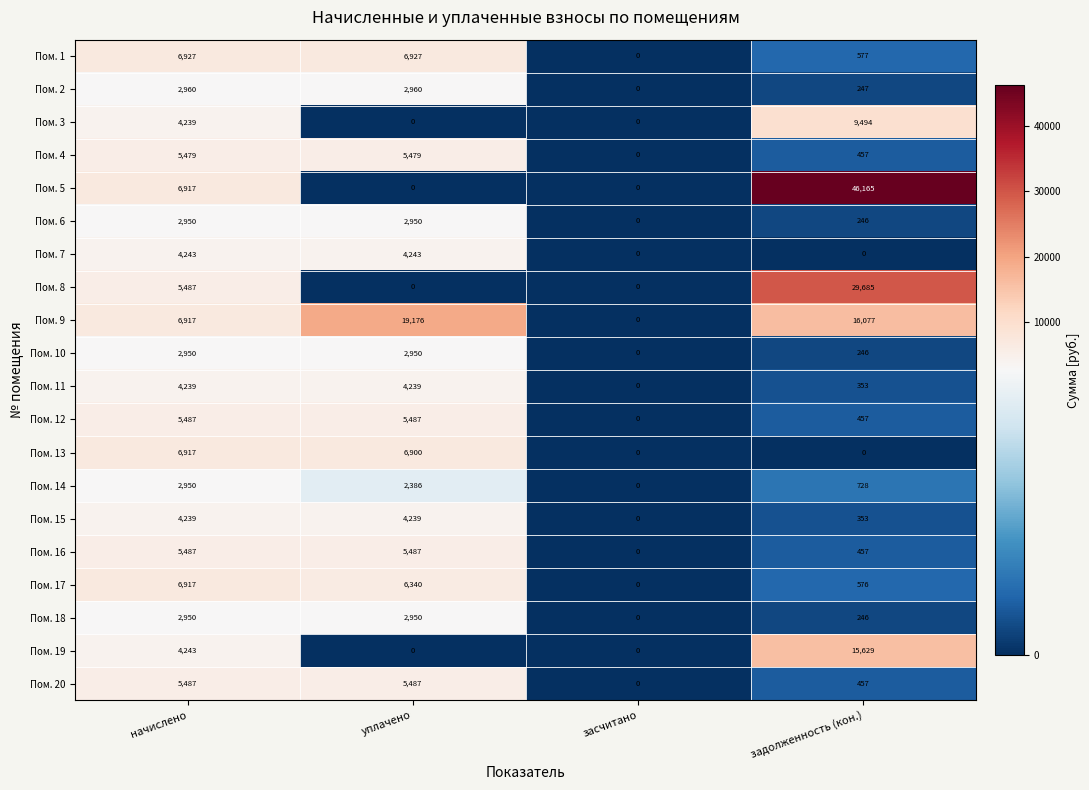

How many series are shown in this chart?

20